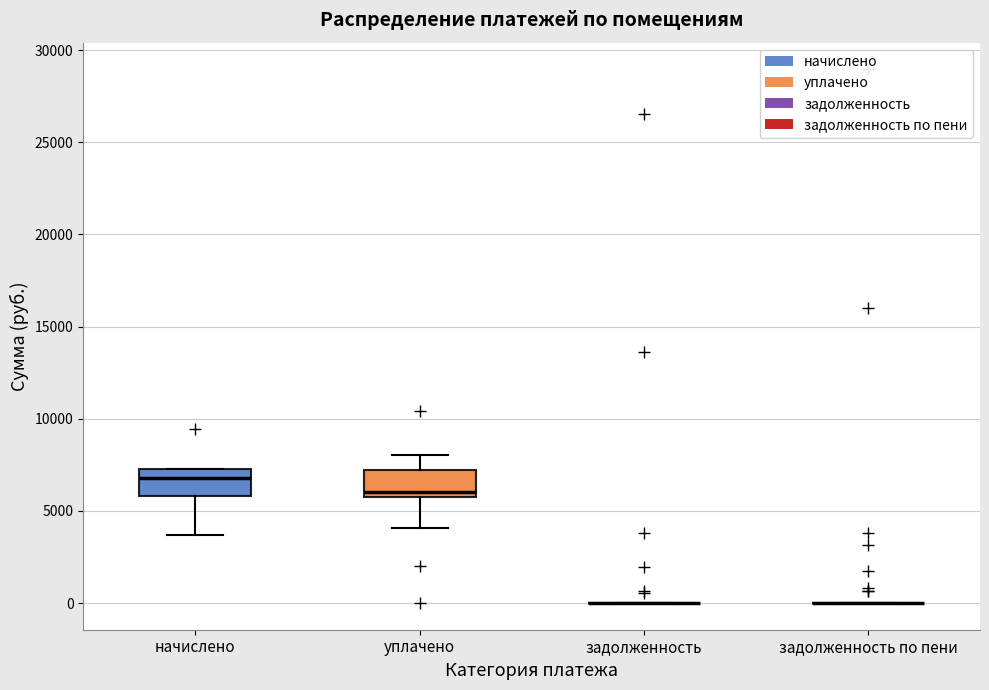

Reading left to right, read every box against the y-axis: the position of its median line, the range the box covers, and the ends of its whiskers. The values are not printed on the chart, so give them approximately, as read against the axis.

начислено: median 7000 (just below the box's upper edge), box 6000 to 7000, whiskers 3500 to 7500
уплачено: median 6000 (just above the box's lower edge), box 6000 to 7000, whiskers 4000 to 8000
задолженность: box collapsed to a line at 0, whiskers 0 to 0
задолженность по пени: box collapsed to a line at 0, whiskers 0 to 0